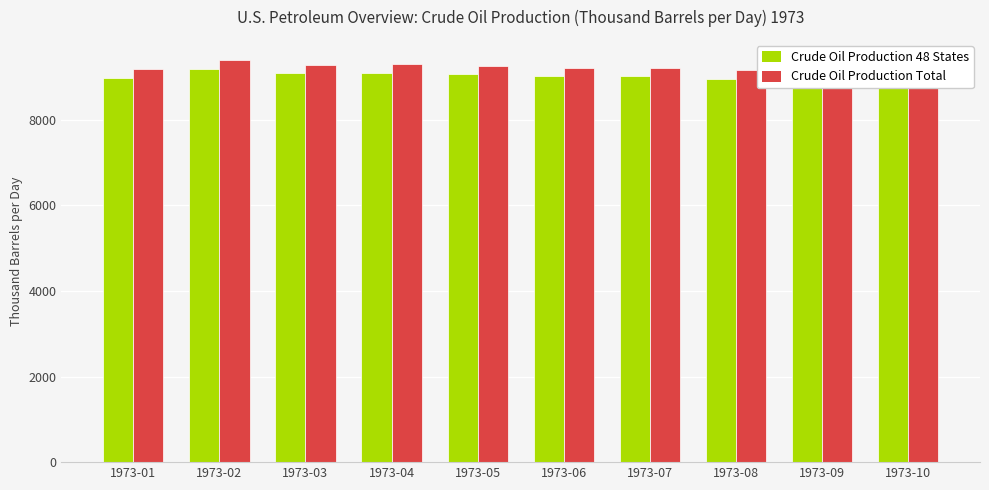

What is the greatest value displayed?

9395.2